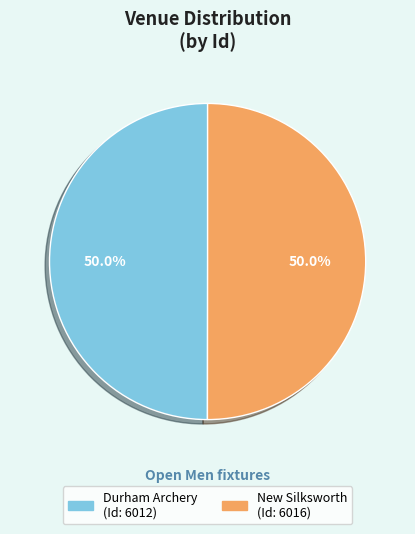

To the nearest percent, what is the combined percentage of Durham Archery and New Silksworth?

100%